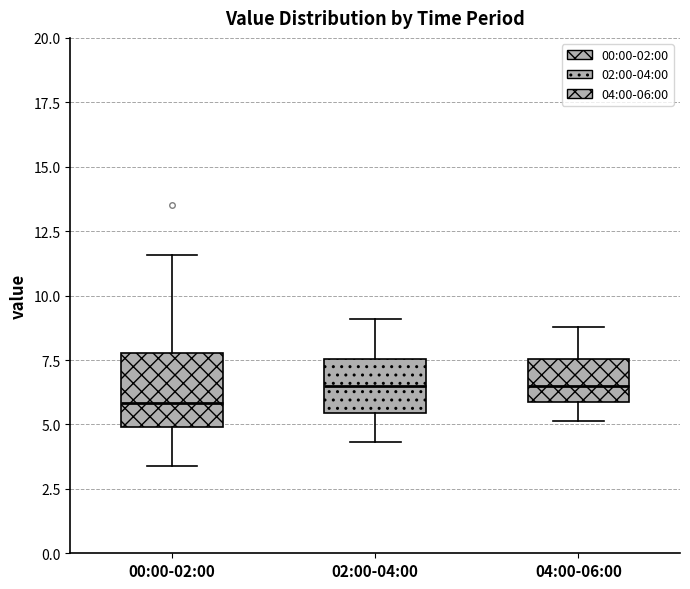

Where is the upper edge of the box for 04:00-06:00 on the y-axis? The values are not printed on the chart, so give them approximately, as read against the axis.

7.5